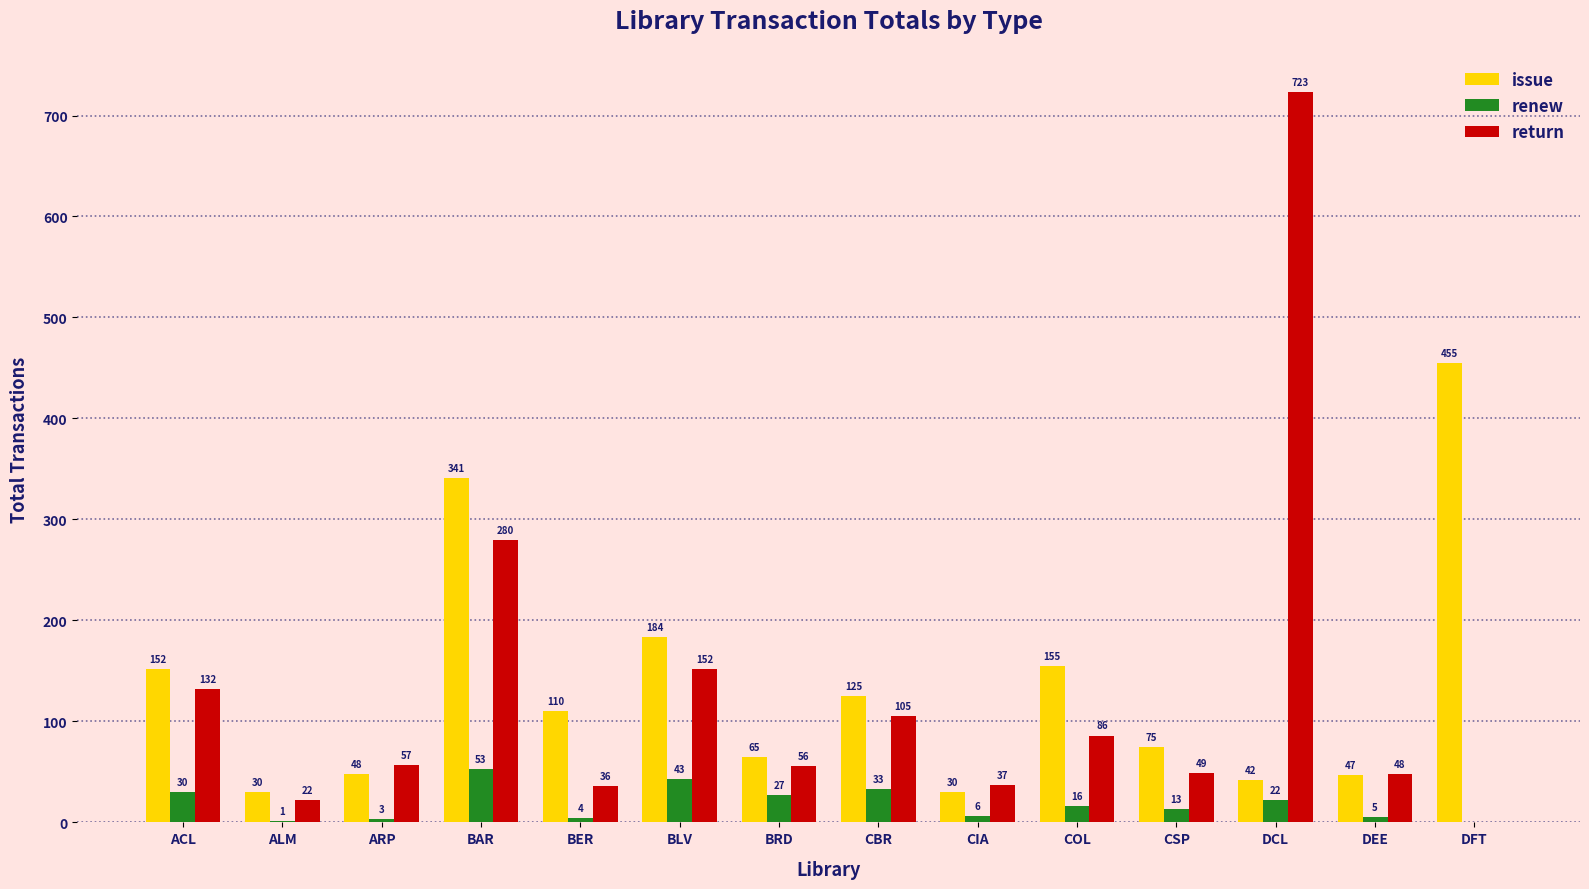

How many distinct data groups are displayed?

3